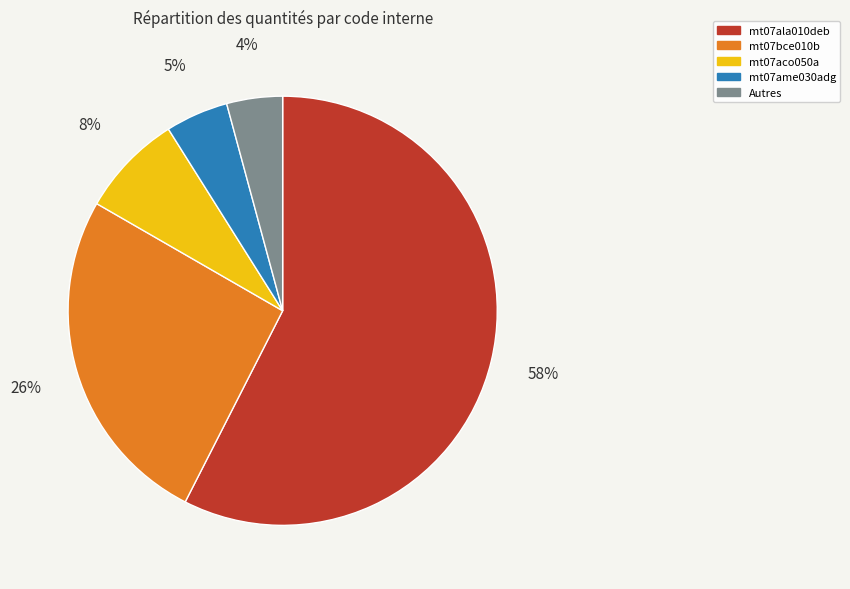

Combined, do Autres and mt07ala010deb account for over 50%?

Yes